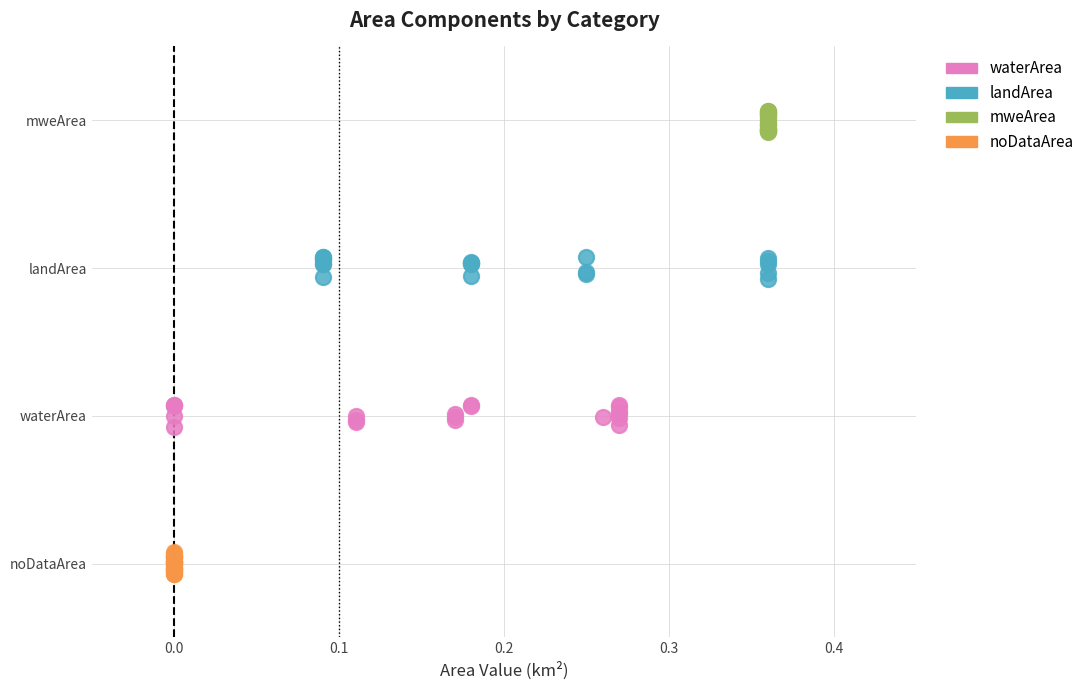

Which series reaches the maximum Y coordinate?

mweArea